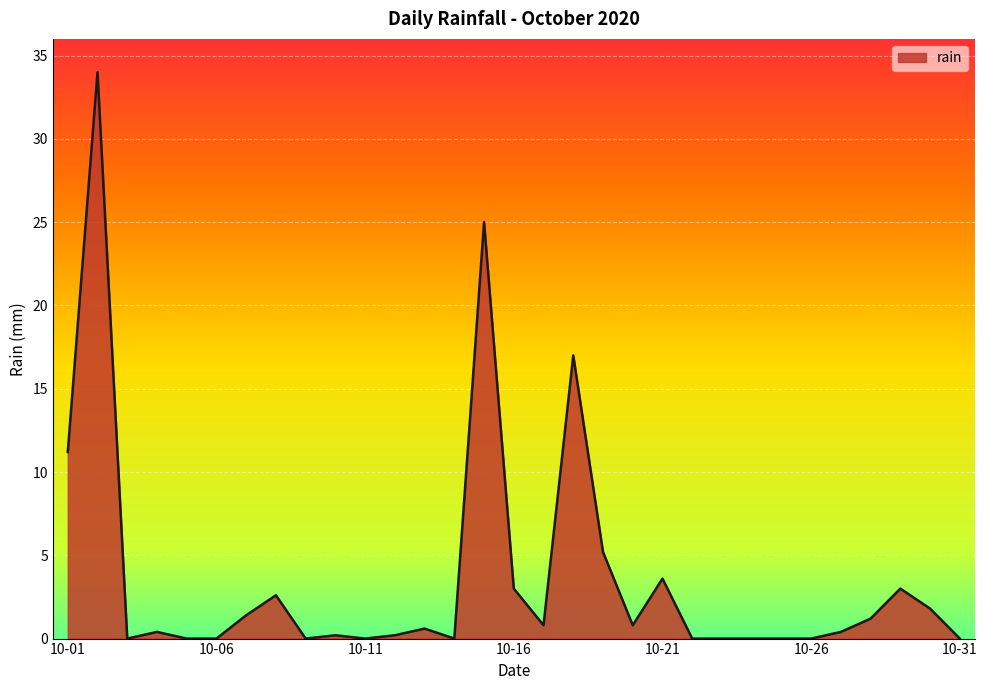

What is the difference between the maximum and minimum values?

34.0